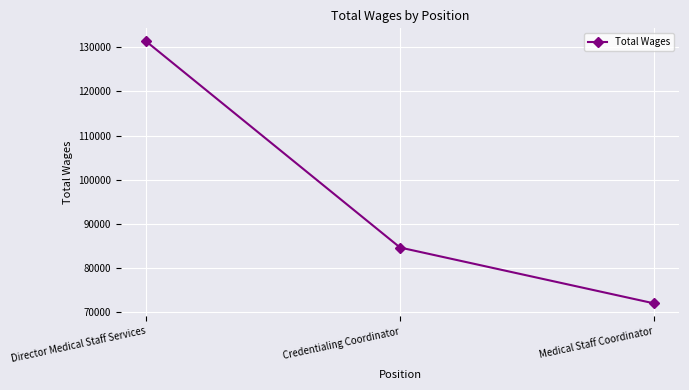

Does the chart display data point markers on the line(s)?

Yes